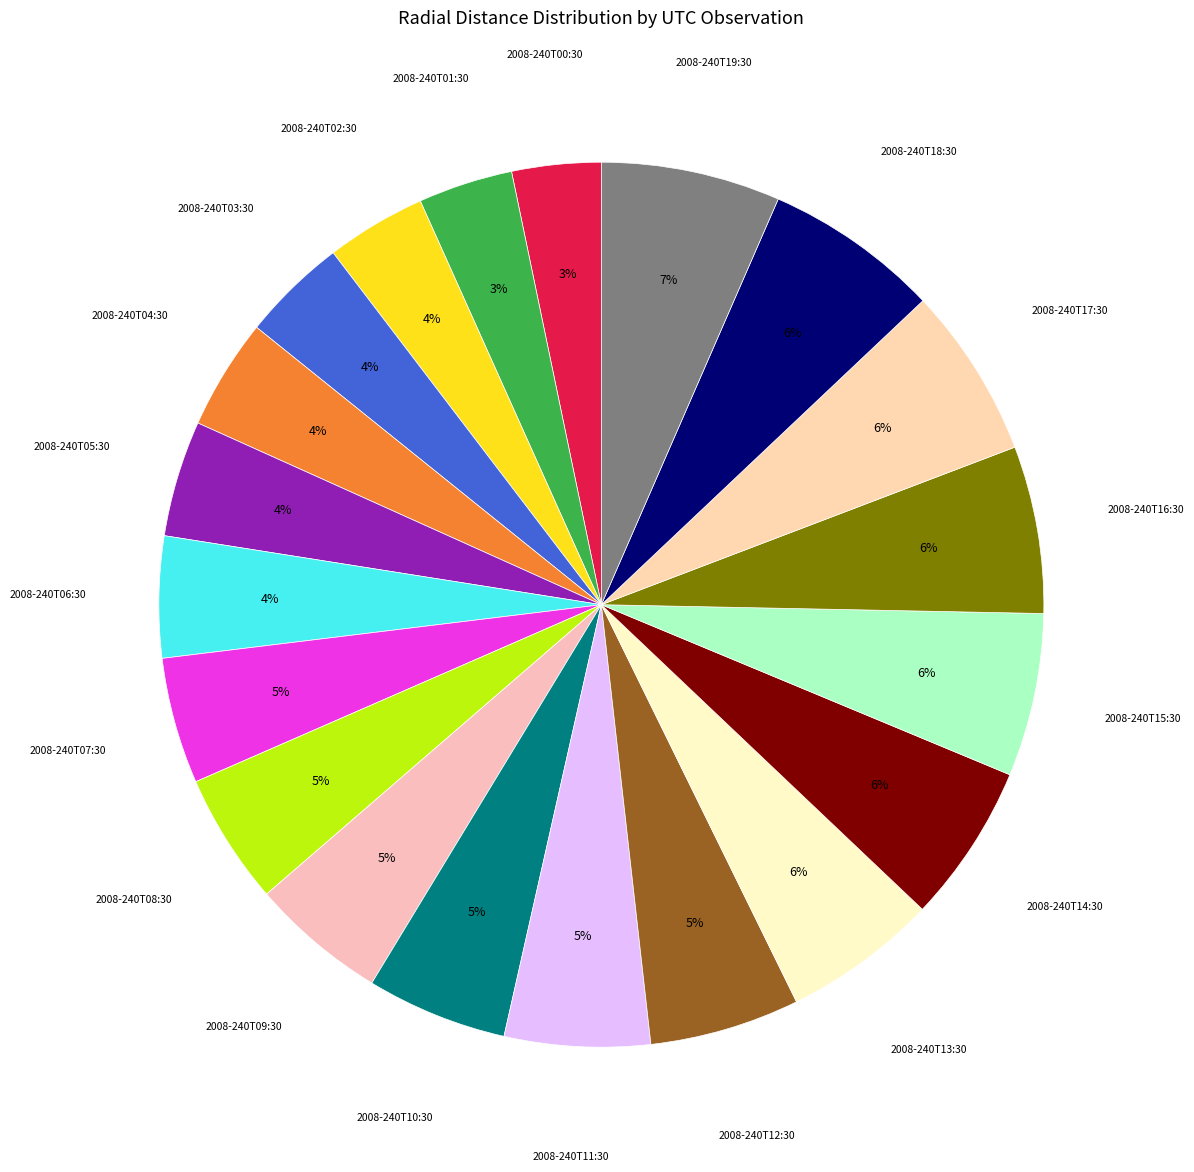

Does any single category account for the majority?

No